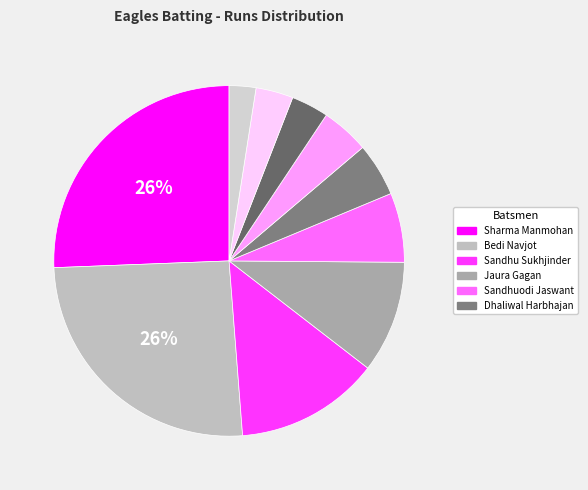

How many segments does this pie chart have?

10